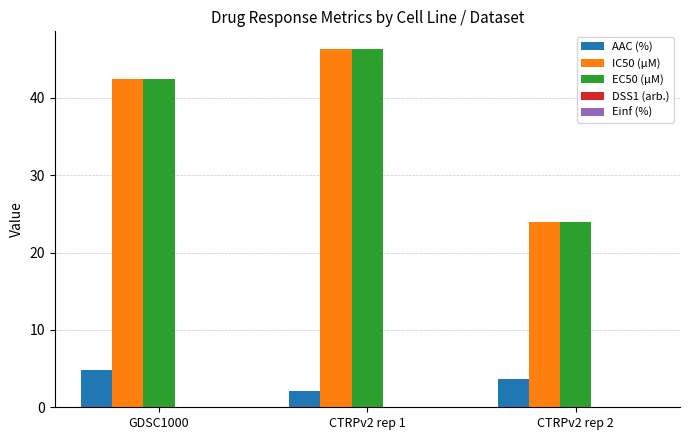

What is the greatest value displayed?

46.3